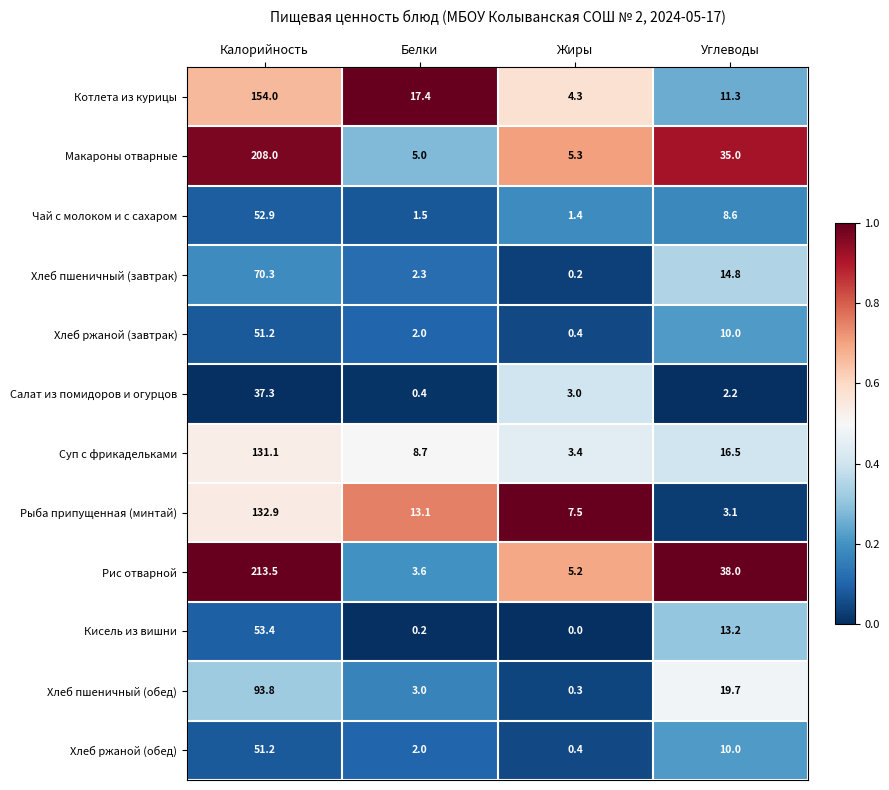

What is the highest value of the Кисель из вишни series?

53.4